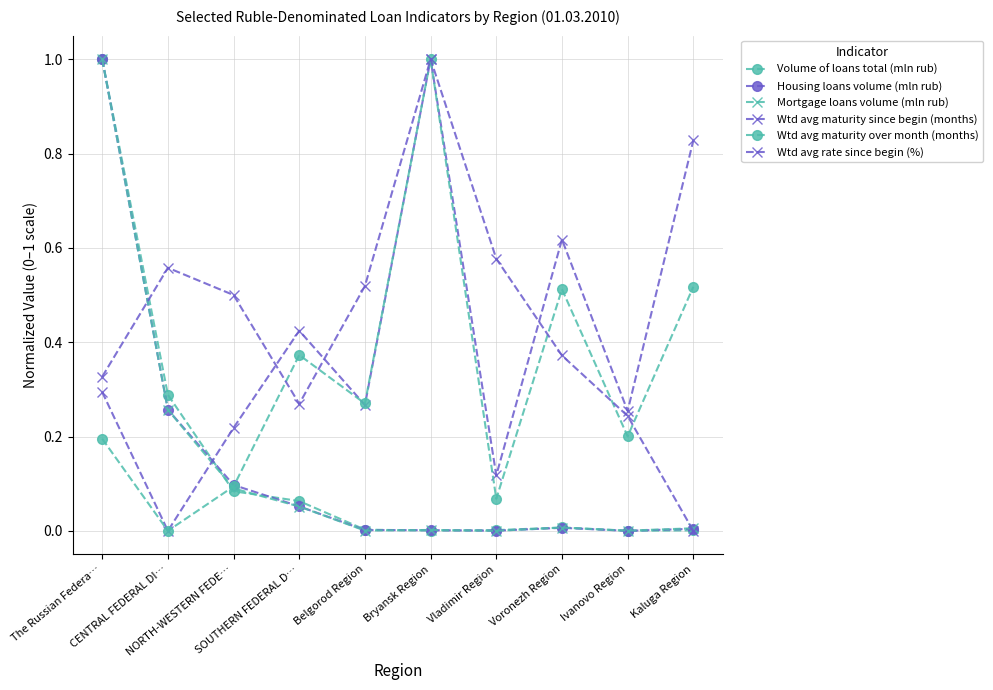

List the series in order of their peak value, lowest first.

Volume of loans total (mln rub), Housing loans volume (mln rub), Mortgage loans volume (mln rub), Wtd avg maturity since begin (months), Wtd avg maturity over month (months), Wtd avg rate since begin (%)